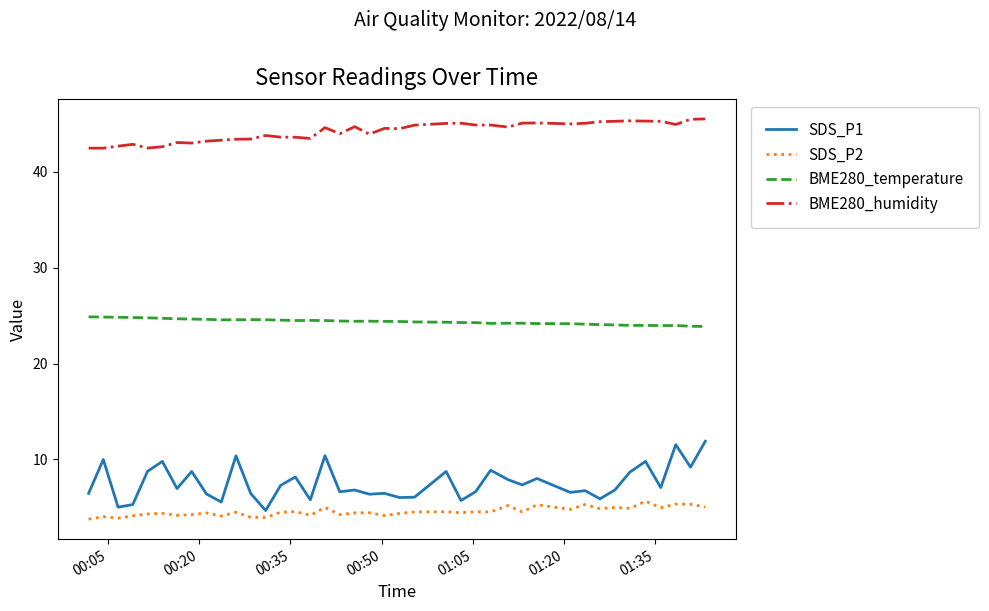

True or false: BME280_humidity and SDS_P1 intersect in this chart.

False